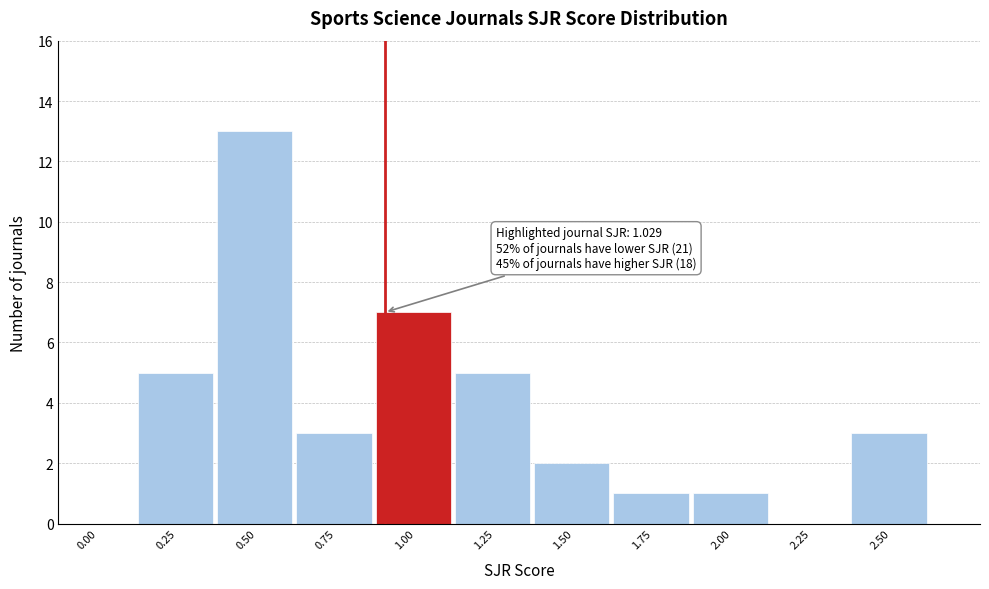

Reading left to right, what are all the values shown in this chart?

0.00=0	0.25=5	0.50=13	0.75=3	1.00=7	1.25=5	1.50=2	1.75=1	2.00=1	2.25=0	2.50=3